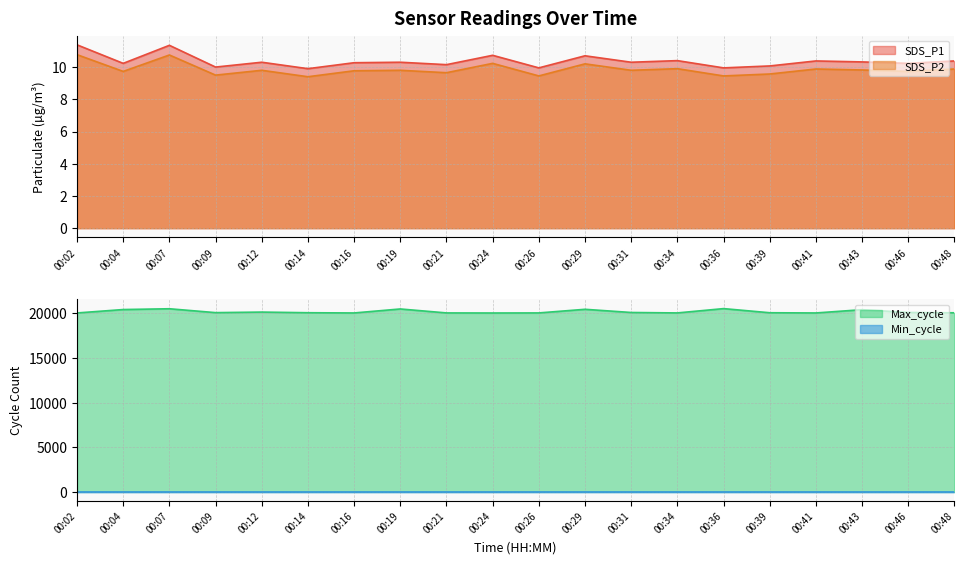

Is the value of SDS_P2 at 00:09 greater than the value of SDS_P1 at 00:02?

No